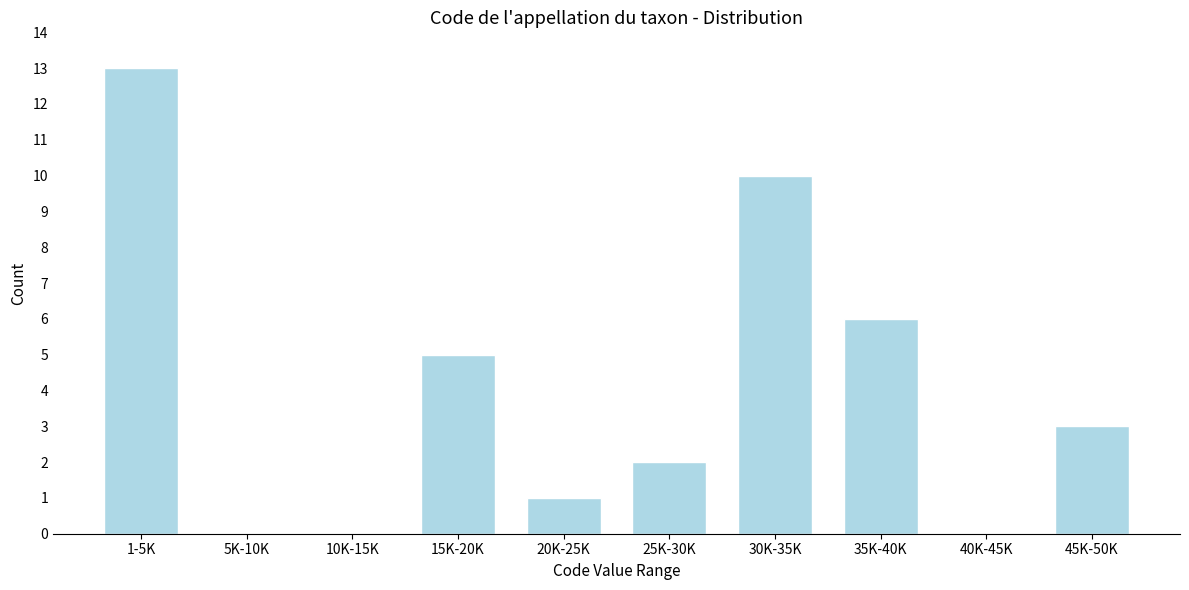

Reading left to right, what are all the values shown in this chart?

1-5K=13	5K-10K=0	10K-15K=0	15K-20K=5	20K-25K=1	25K-30K=2	30K-35K=10	35K-40K=6	40K-45K=0	45K-50K=3